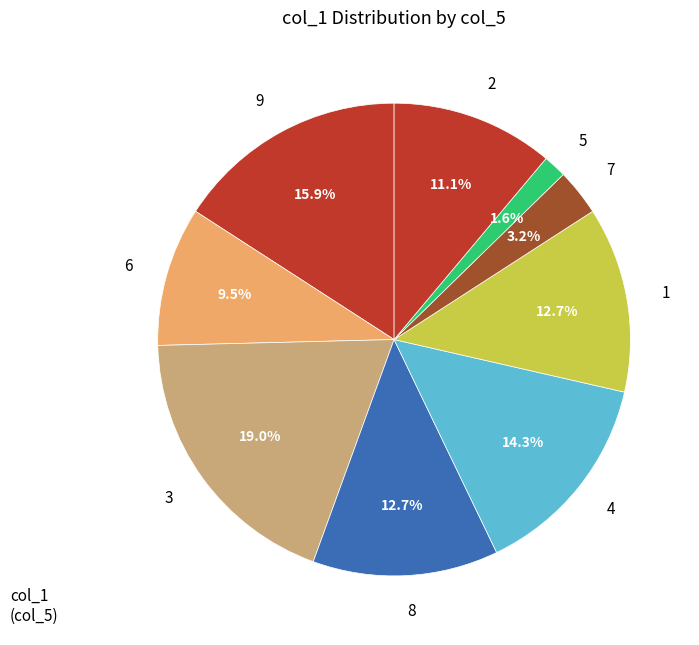

Which slice is the largest?

3